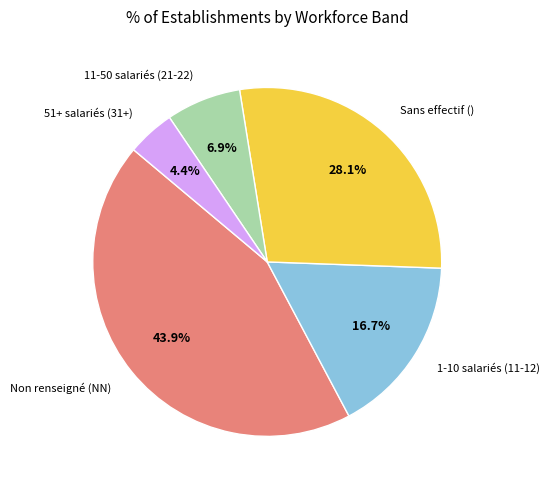

Is there any slice that represents more than half of the pie?

No